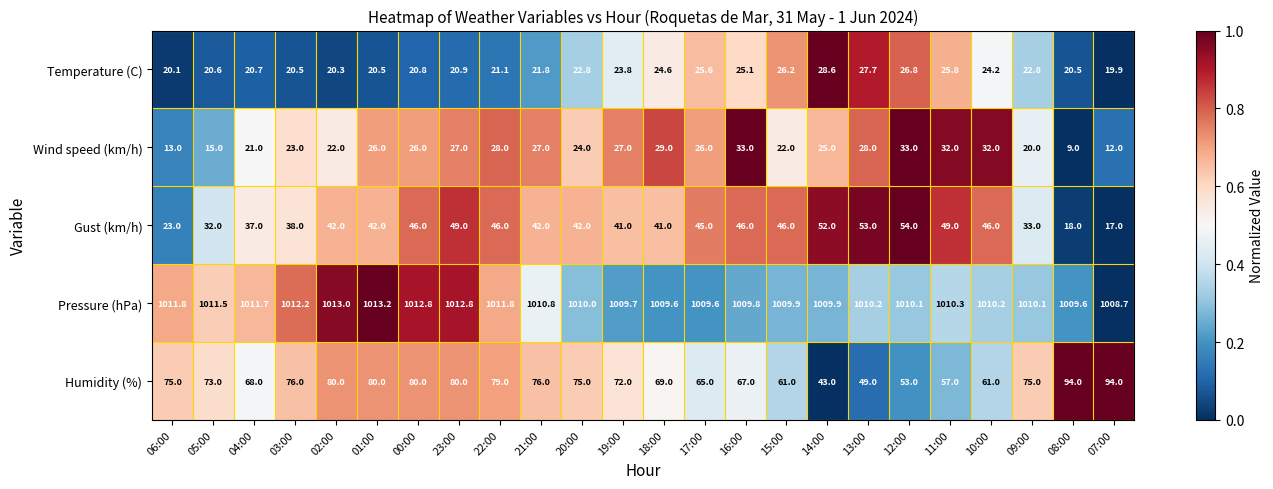

Which series has the widest spread of values?

Humidity (%)